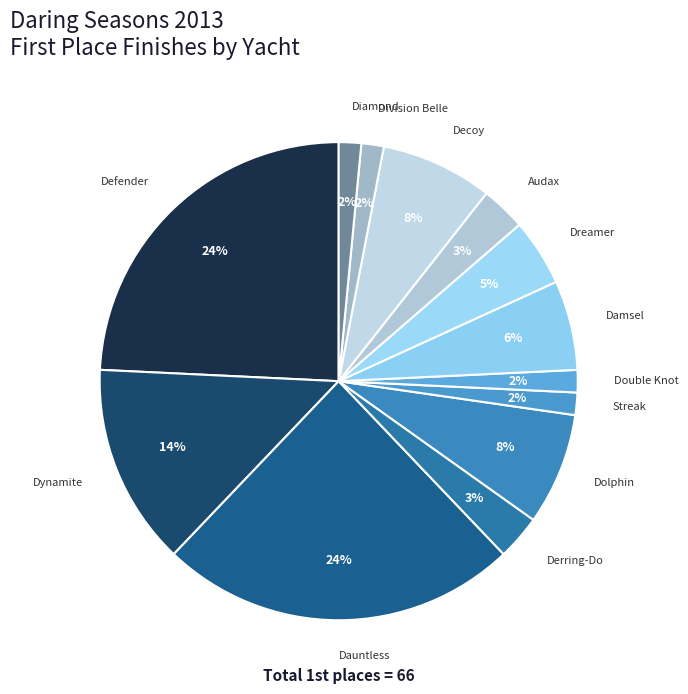

To the nearest percent, what is the difference between the Derring-Do and Dolphin slice percentages?

5%